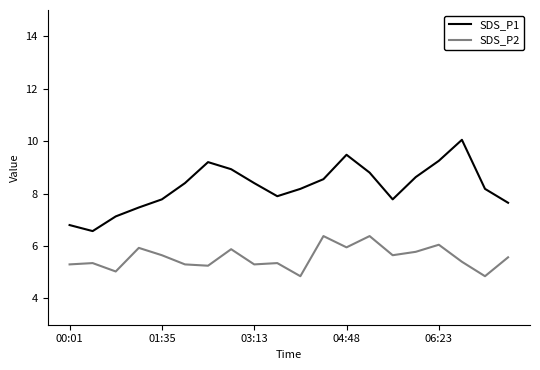

What is the difference between the maximum and minimum values in the SDS_P2 series?

1.5